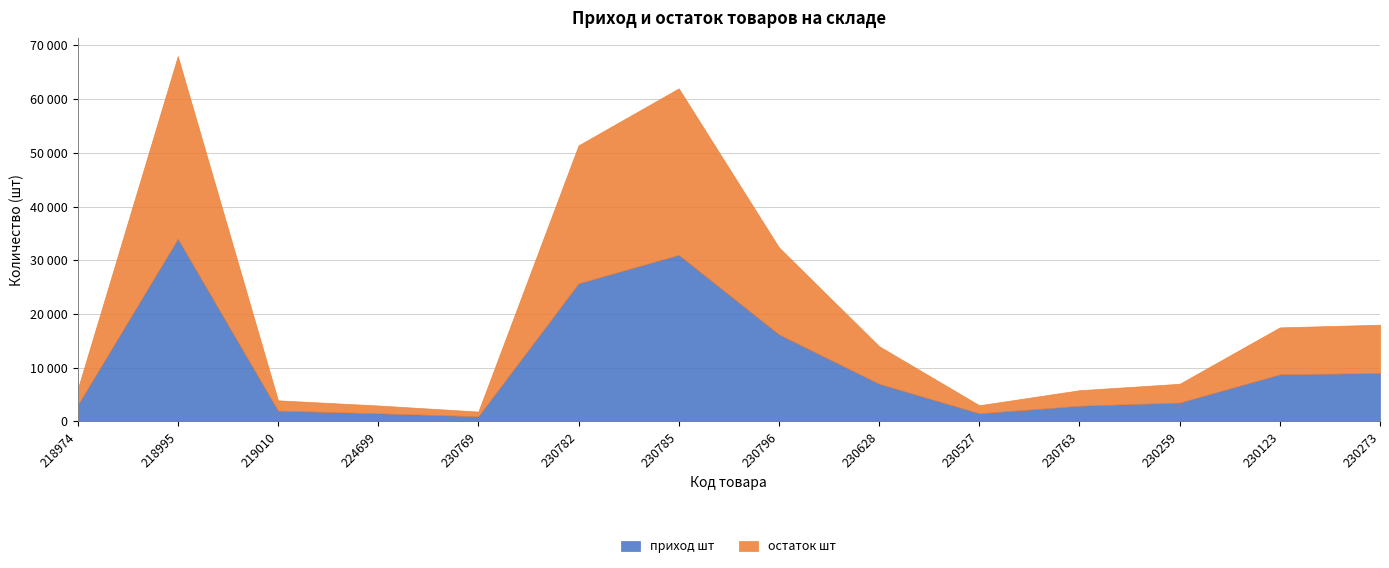

How many values in the остаток шт series are below 7000?

7